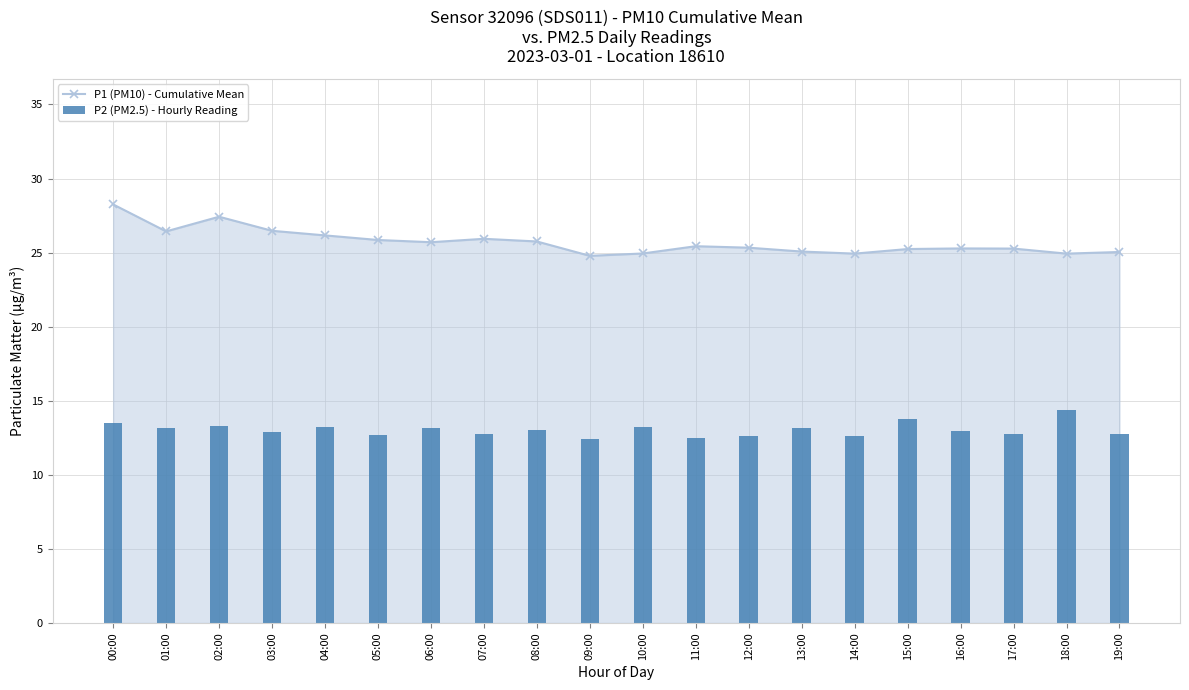

What is the label of the 20th bar from the left?

19:00